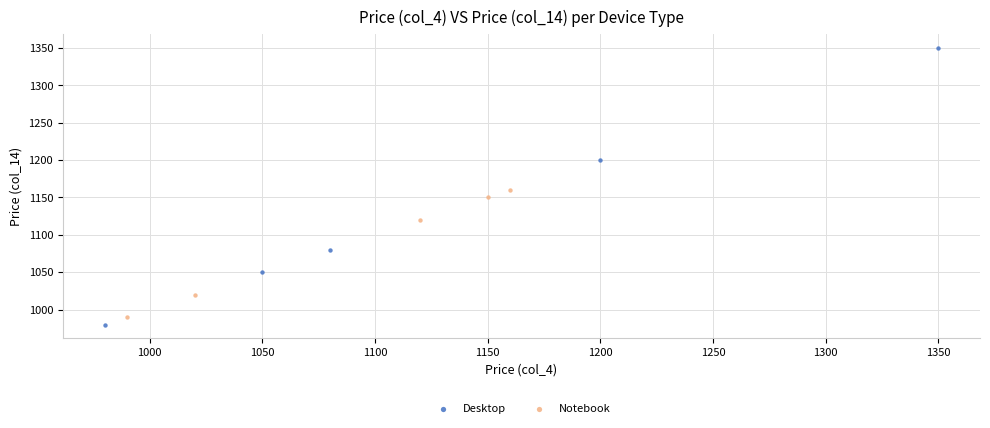

Which series has the largest Y range (max minus min)?

Desktop